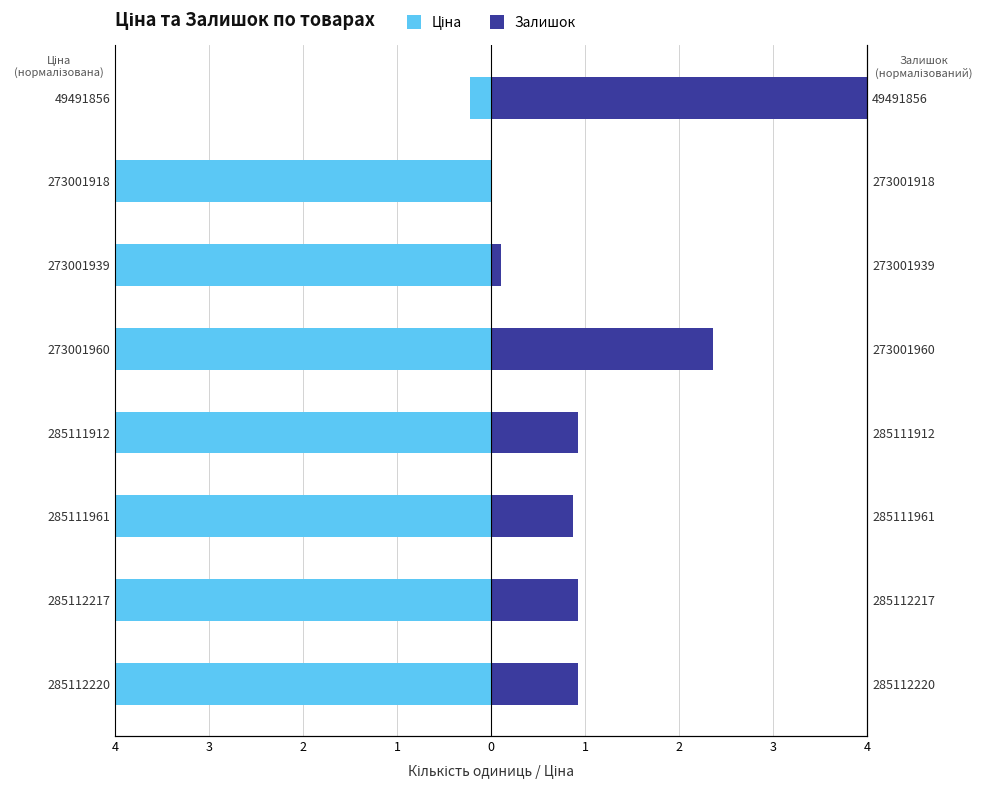

Rank the series by their maximum value, from lowest to highest.

Ціна, Залишок